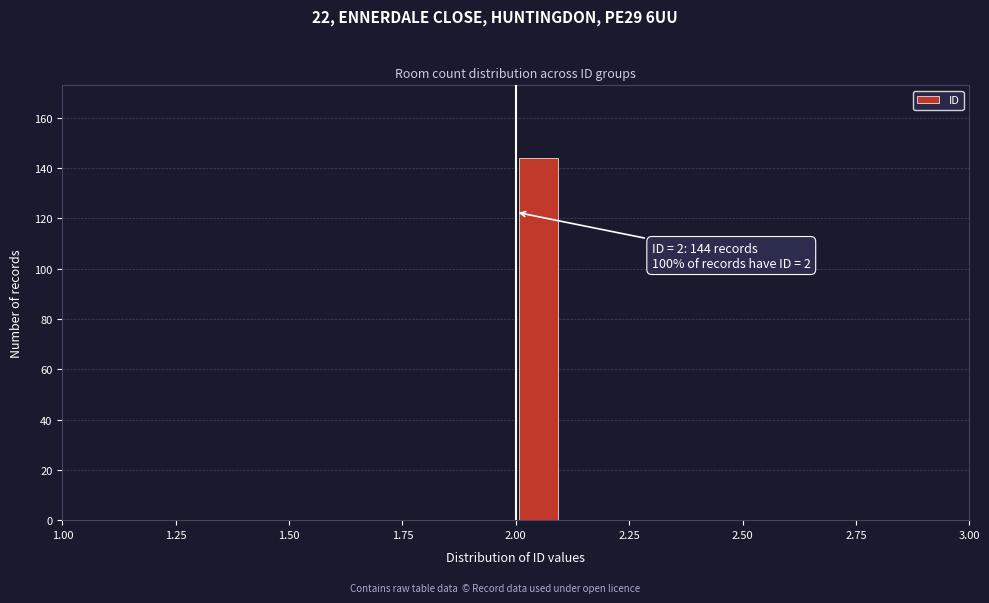

Around what value on the x-axis is the tallest bar? Give the approximate position of its centre, as read against the axis.

2.05